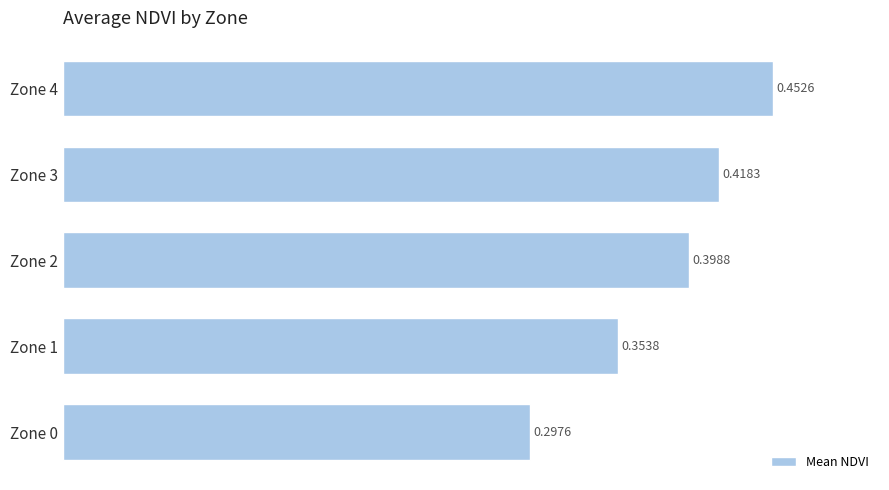

Which has a higher value, Zone 4 or Zone 0?

Zone 4